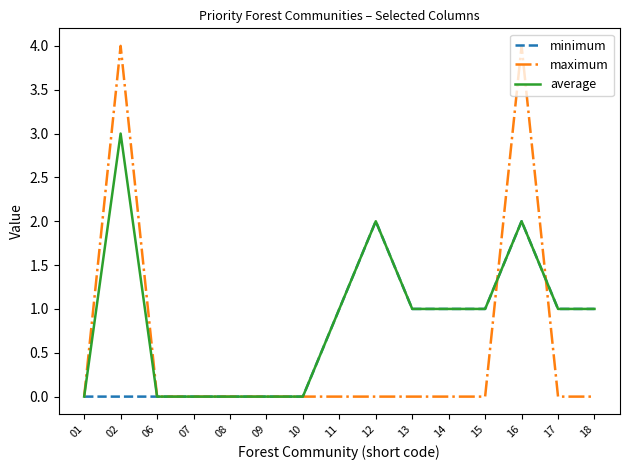

The average series shows 2 at 01. True or false?

False